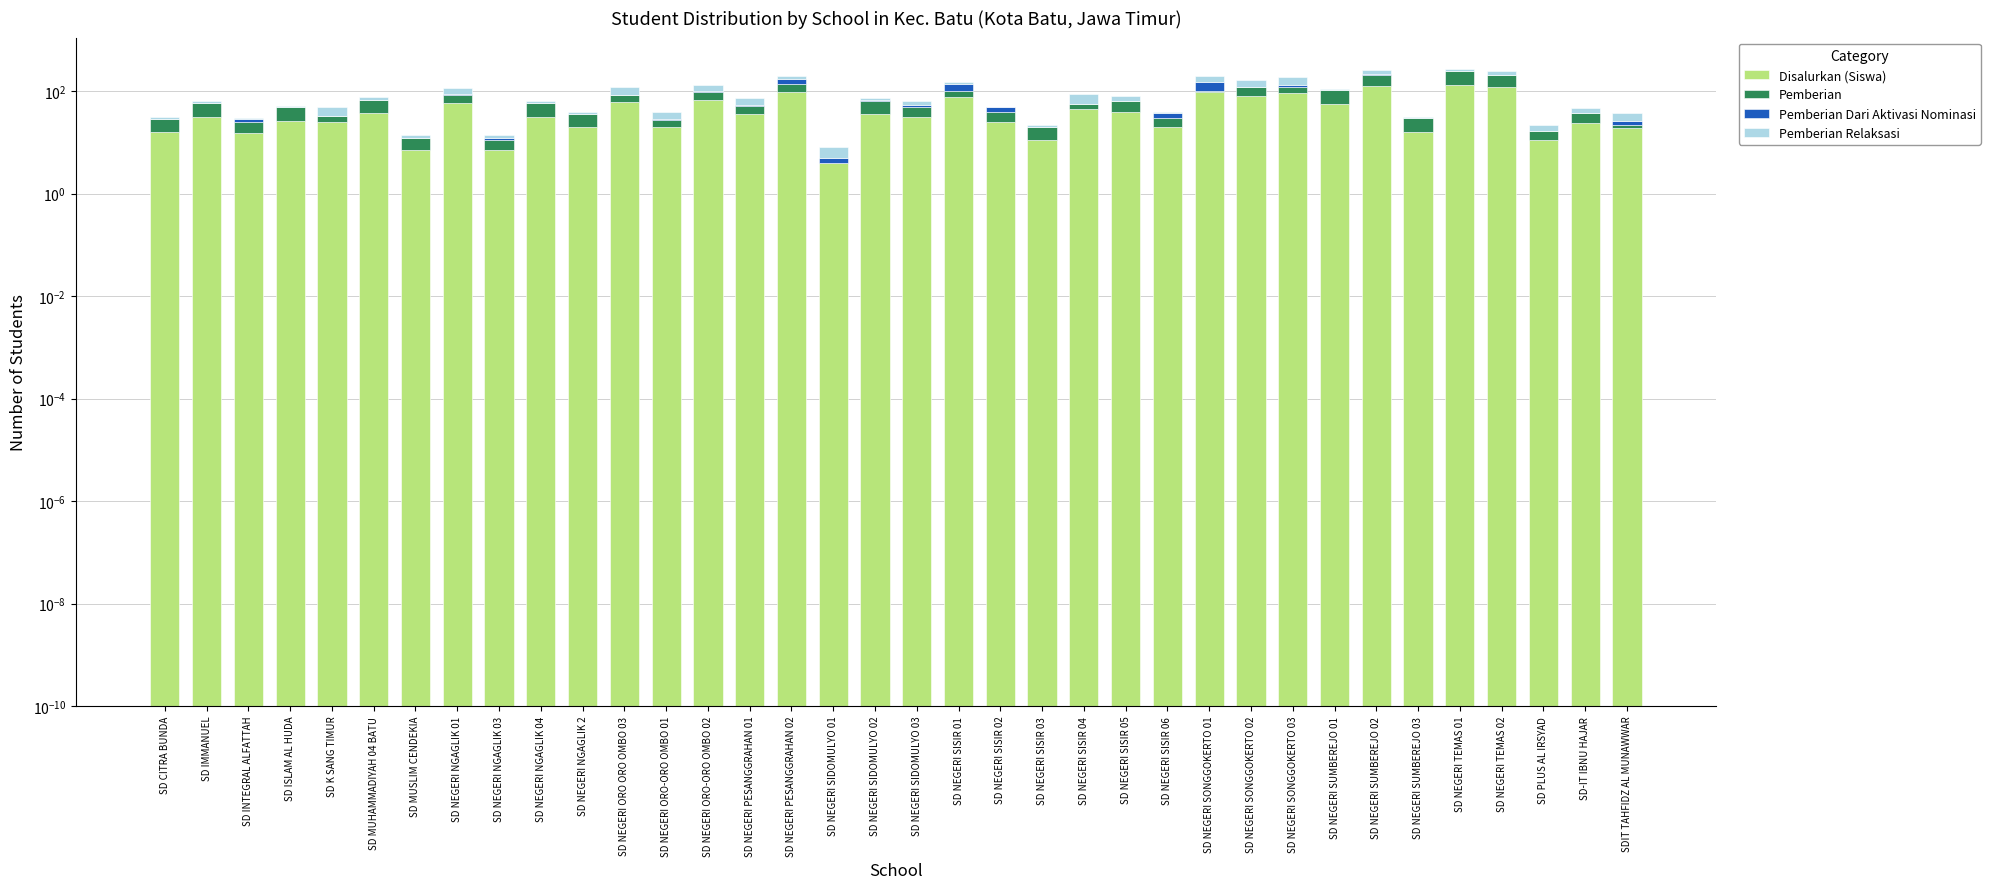

Which series has the largest range (max minus min)?

Disalurkan (Siswa)